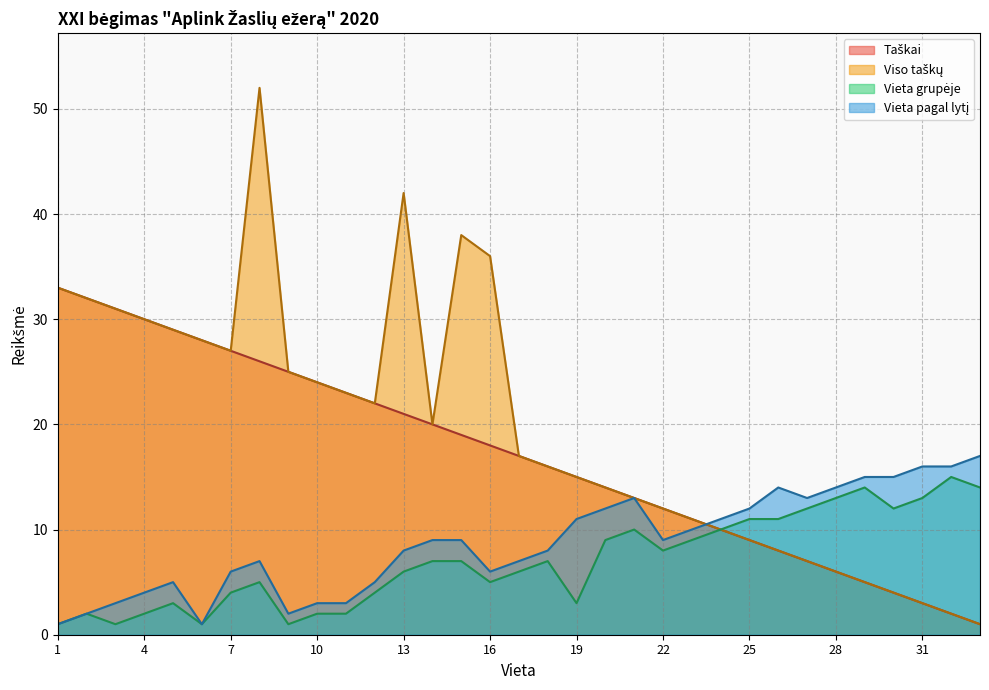

At which label does Viso taškų first exceed 17?

1